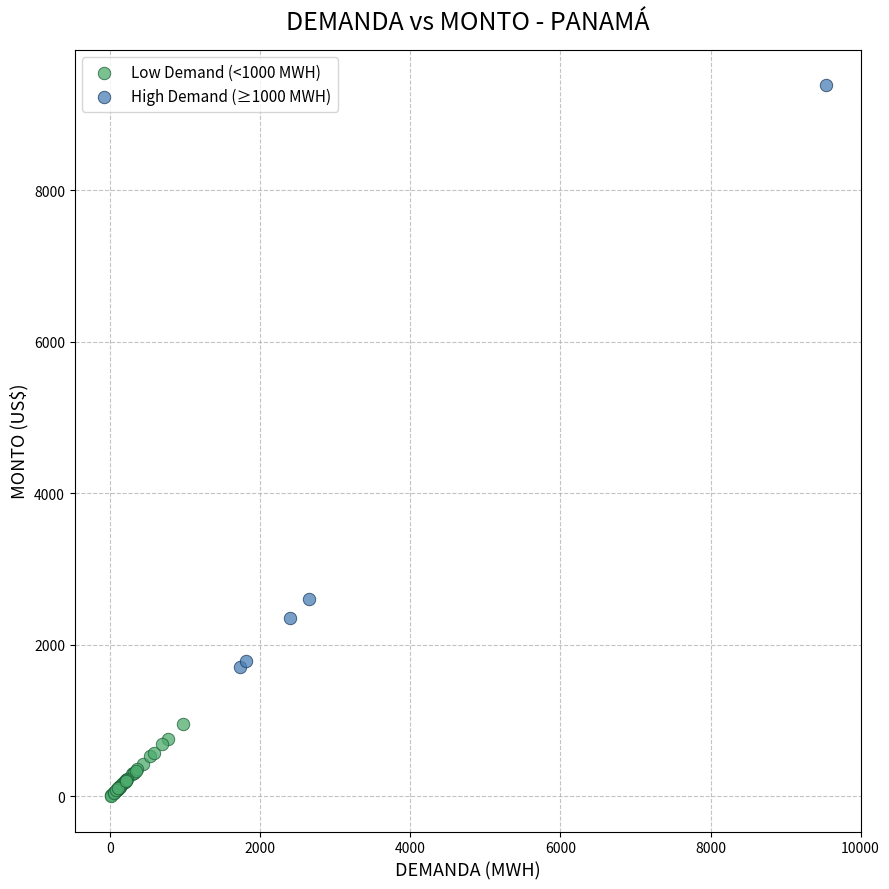

Which series has the largest Y range (max minus min)?

High Demand (≥1000 MWH)